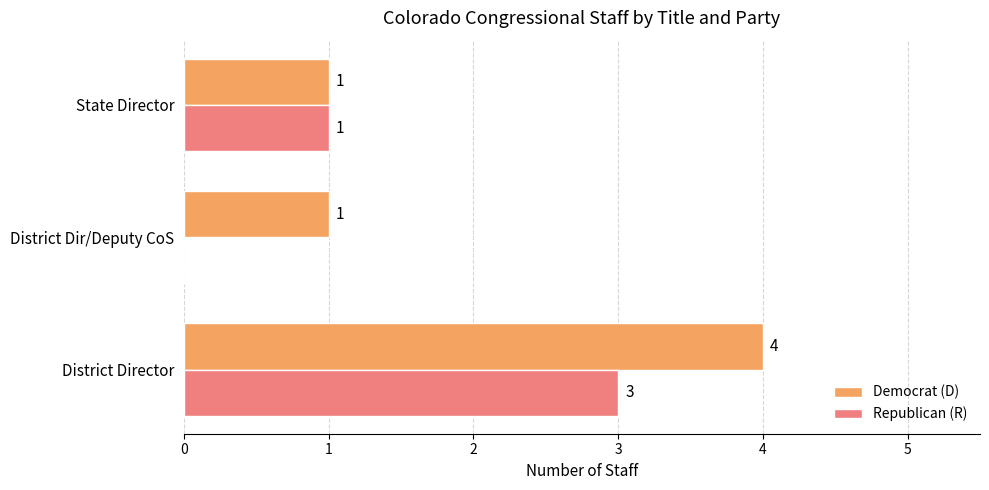

Is it true that Democrat (D) equals 1 at State Director?

True